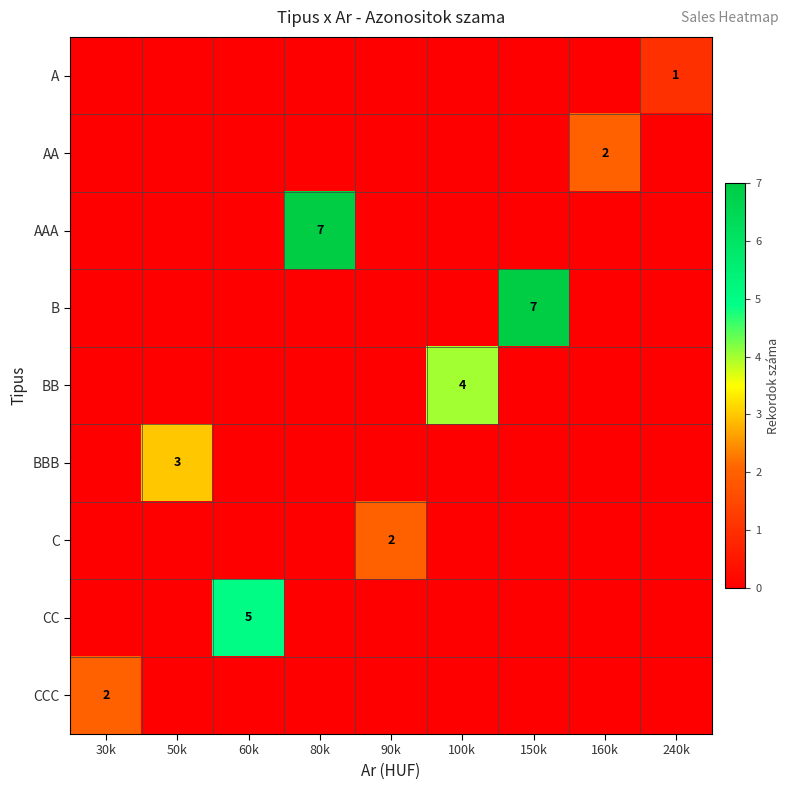

Is it true that B equals 2 at 150k?

False